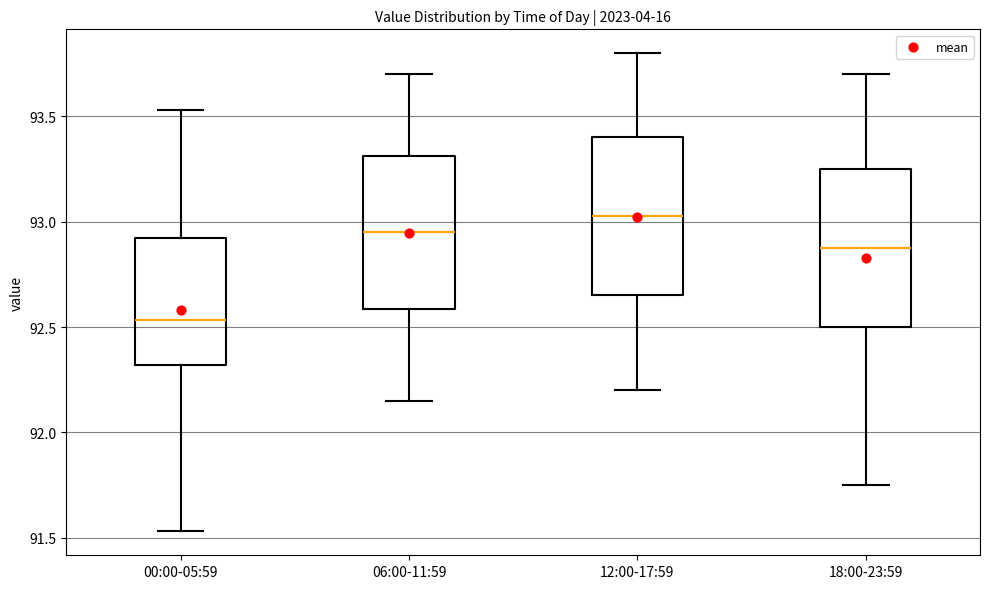

Reading left to right, transcribe this box plot: for each box, give where its median line is, the range the box spans, and where its two whiskers end, as read against the y-axis. The values are not printed on the chart, so give them approximately, as read against the axis.

00:00-05:59: median 92.55, box 92.30 to 92.90, whiskers 91.55 to 93.55
06:00-11:59: median 92.95, box 92.60 to 93.30, whiskers 92.15 to 93.70
12:00-17:59: median 93.05, box 92.65 to 93.40, whiskers 92.20 to 93.80
18:00-23:59: median 92.90, box 92.50 to 93.25, whiskers 91.75 to 93.70